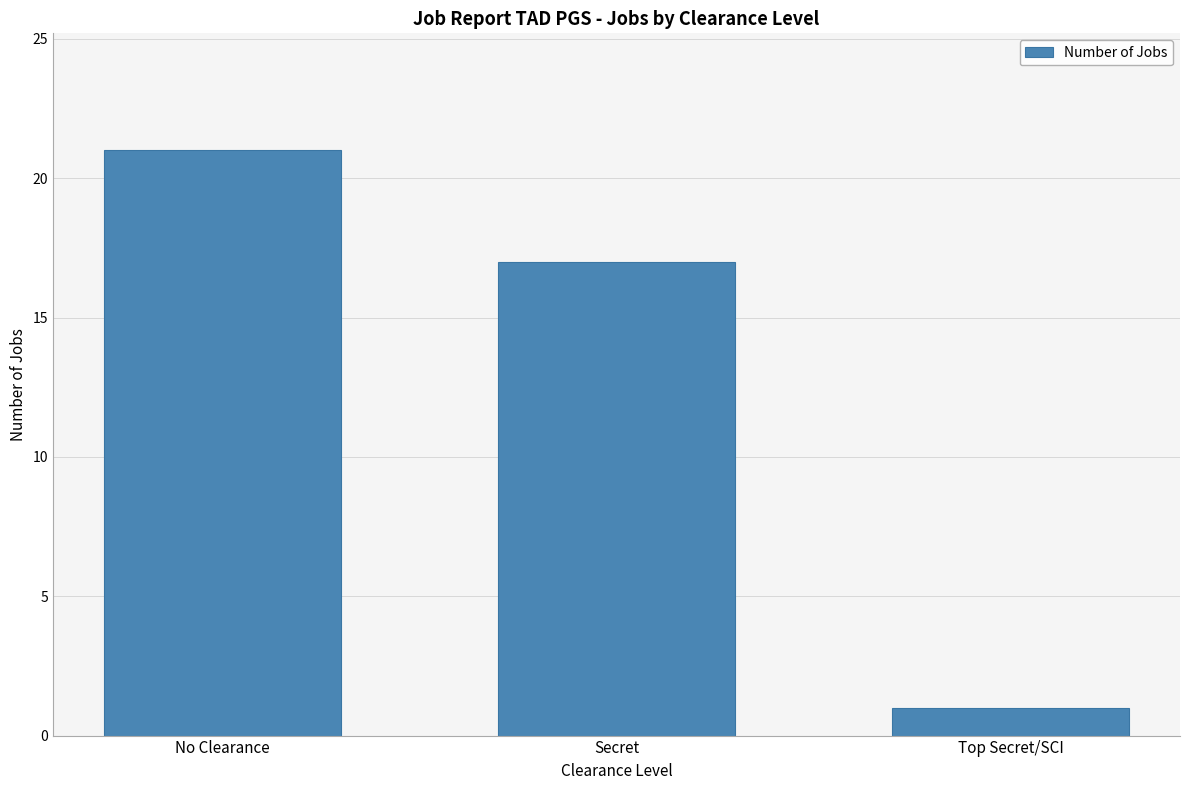

List the labels in order of value, largest first.

No Clearance, Secret, Top Secret/SCI